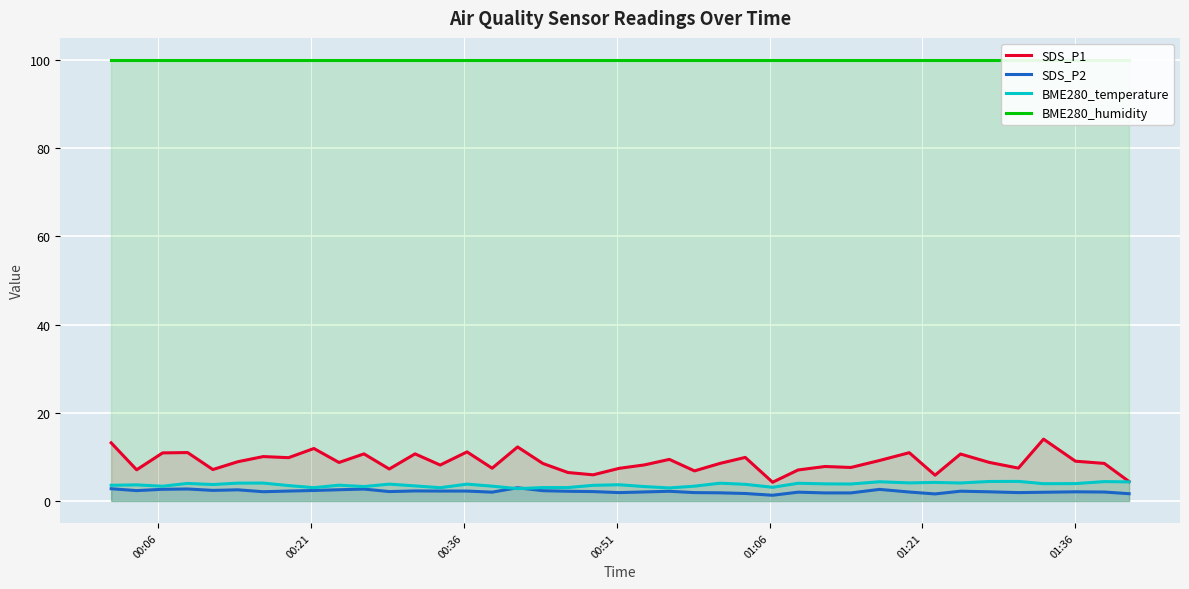

How many lines are shown in the chart?

4